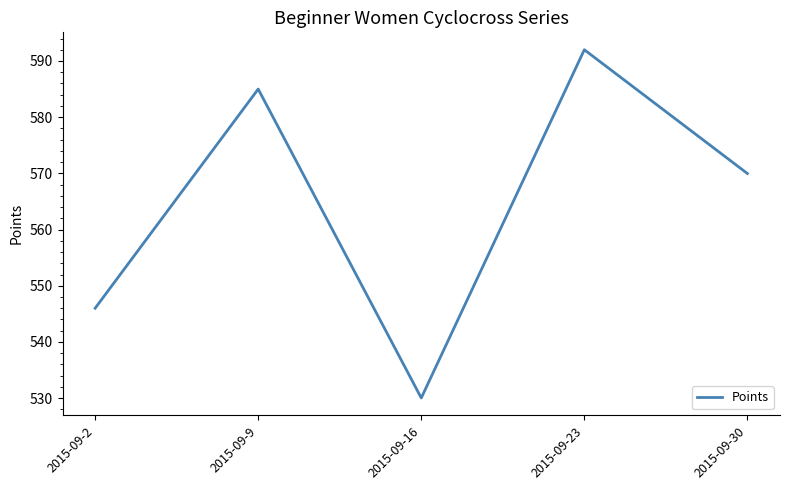

What is the difference between the maximum and minimum values?

62.0